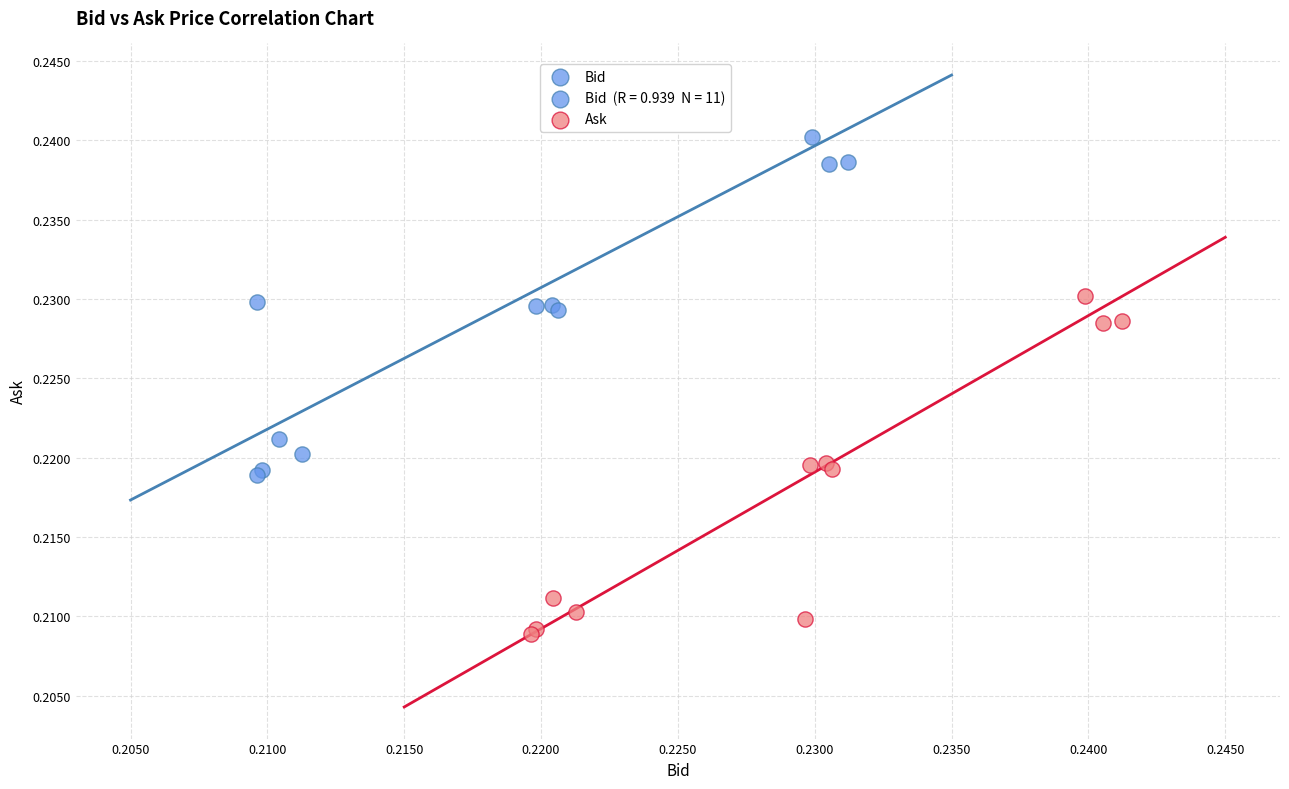

Which series reaches the minimum Y coordinate?

Ask